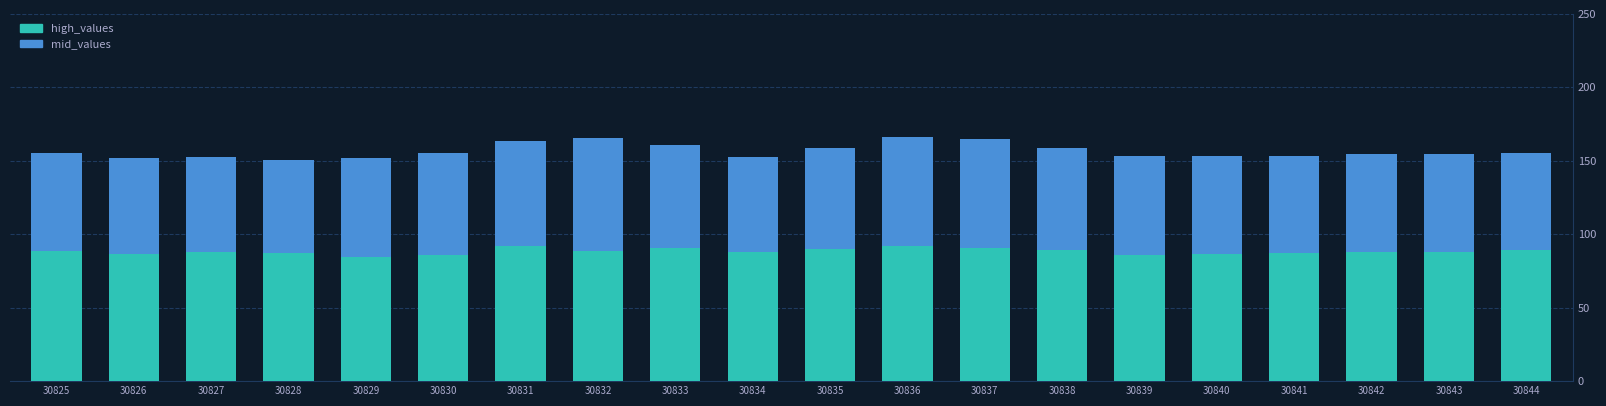

What is the minimum value for high_values?

84.8